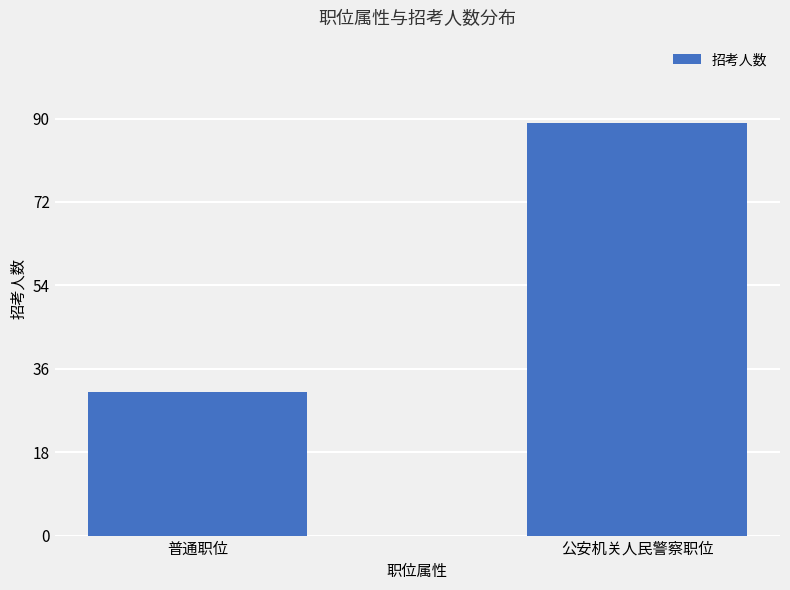

Reading left to right, what are all the values shown in this chart?

普通职位=31	公安机关人民警察职位=89